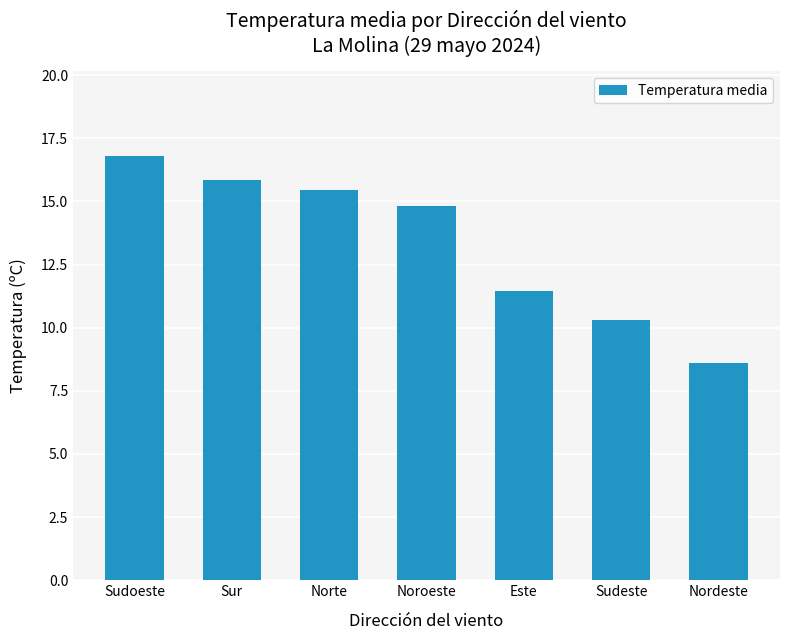

What is the change in value from Sudoeste to Noroeste?

-2.0